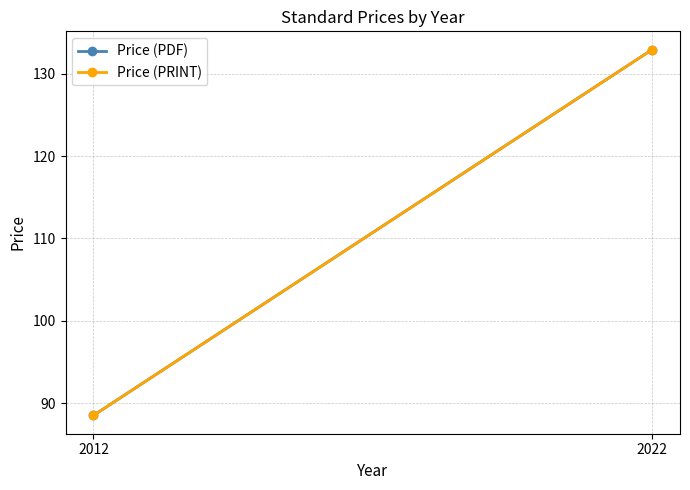

How many categories are shown in the chart?

2